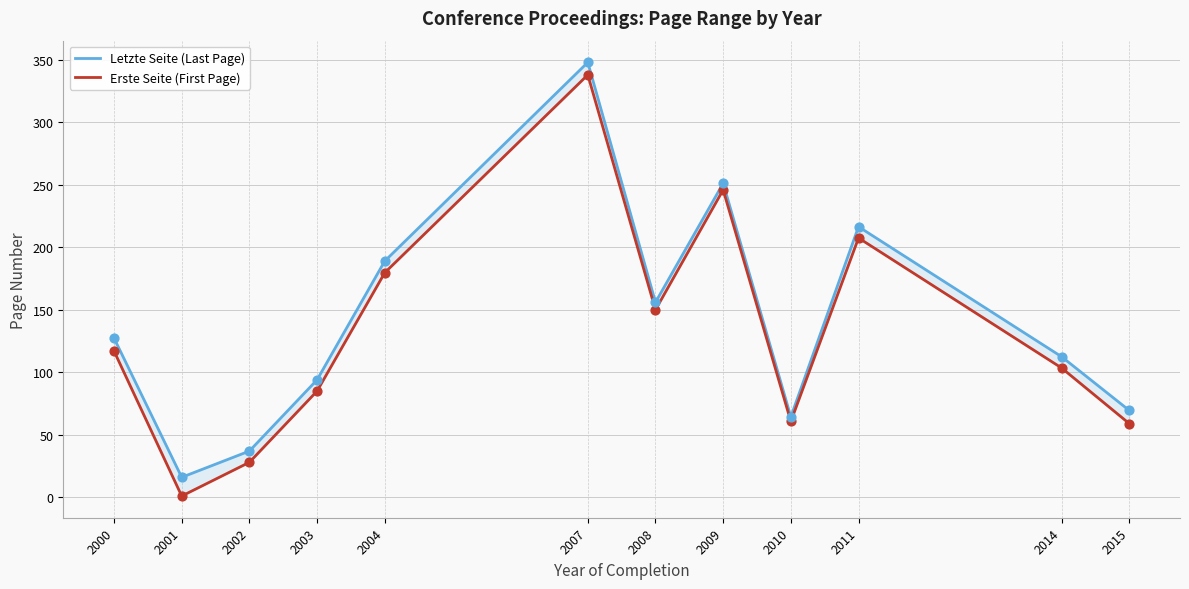

Is the value of Letzte Seite (Last Page) at 2002 greater than the value of Erste Seite (First Page) at 2002?

Yes